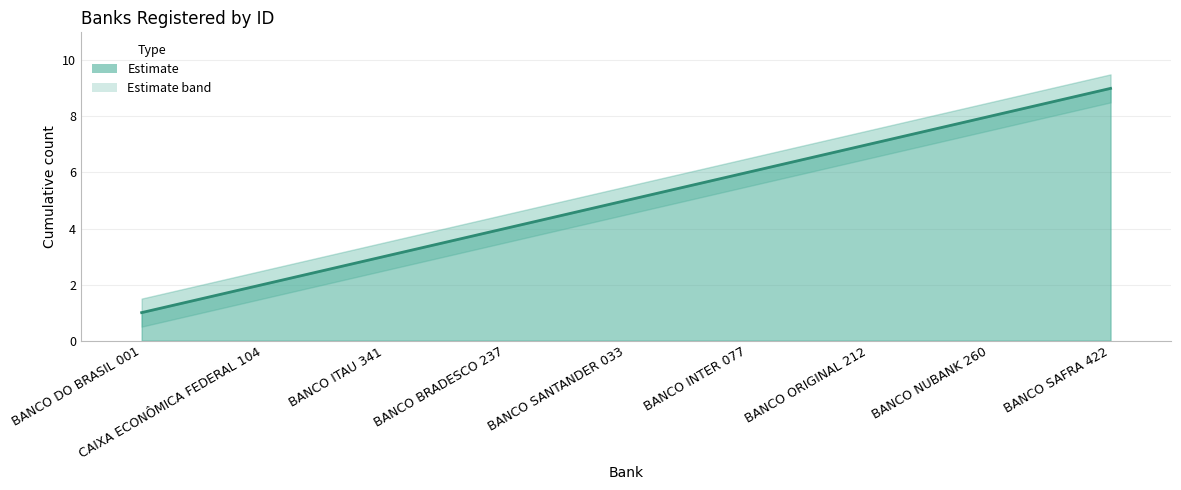

What is the highest value of the upper_band series?

9.5